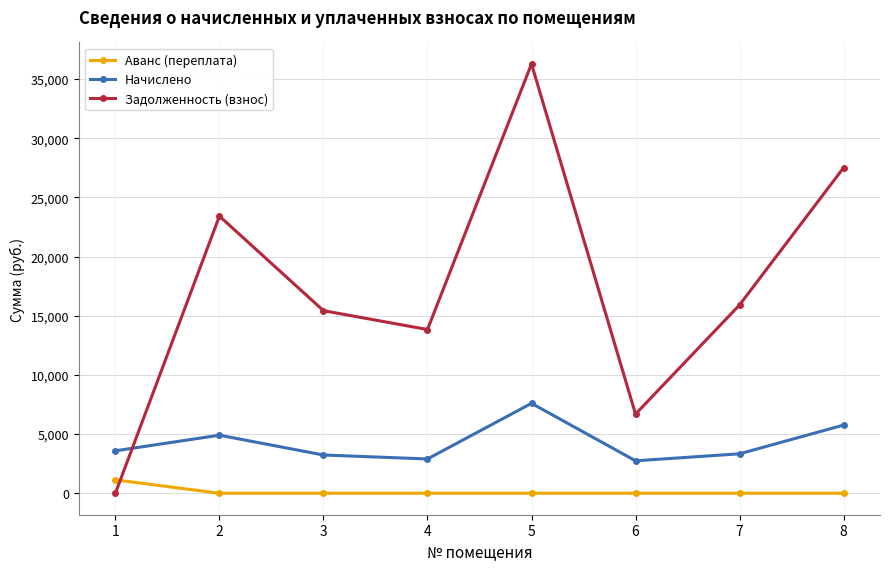

List the series in order of their peak value, highest first.

Задолженность (взнос), Начислено, Аванс (переплата)